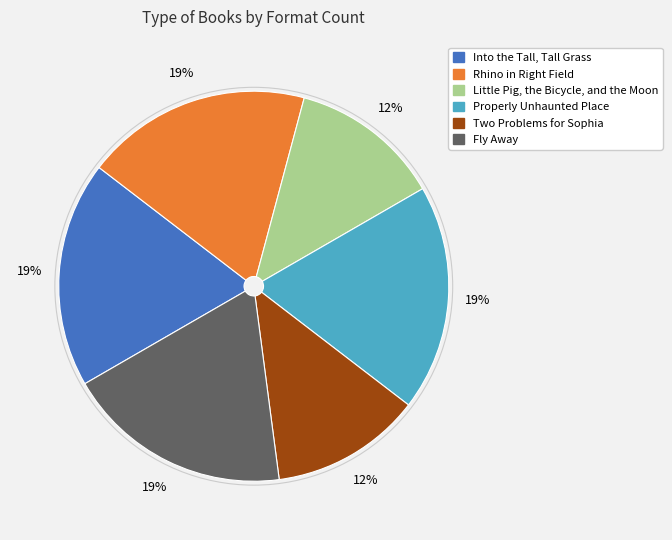

To the nearest percent, what is the combined percentage of Into the Tall, Tall Grass and Little Pig, the Bicycle, and the Moon?

31%